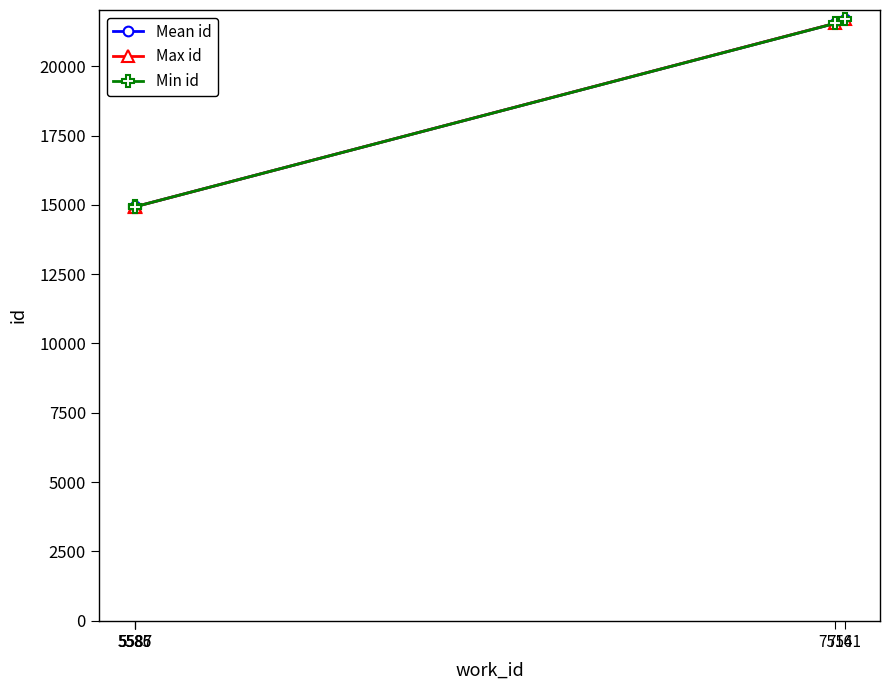

What is the difference between the second highest and second lowest values in the Max id series?

6617.0